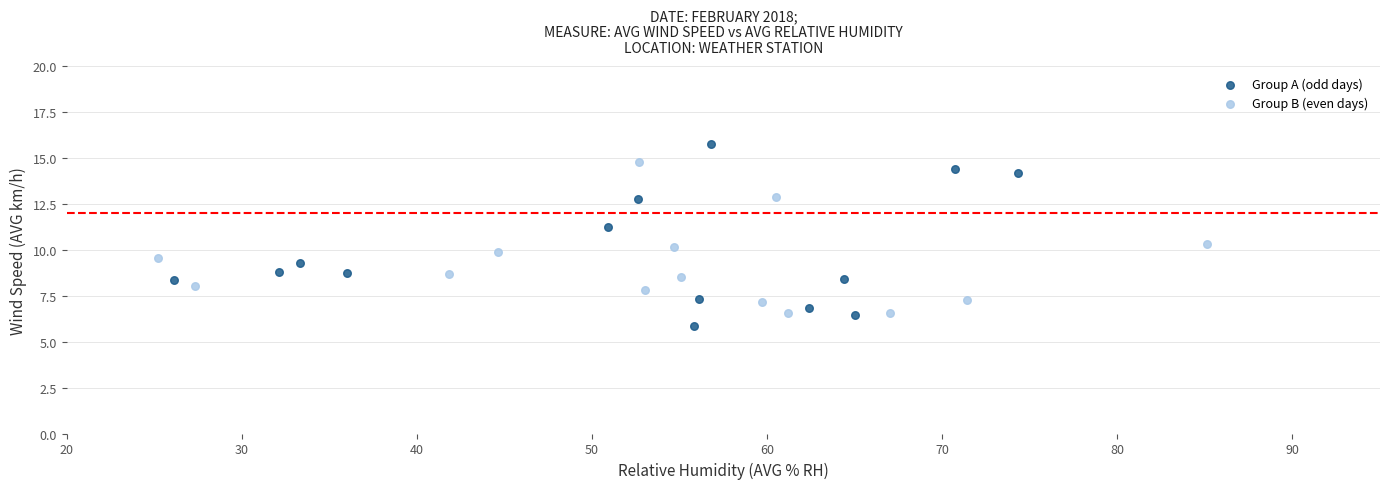

What are all the series names shown in the legend?

Group A (odd days), Group B (even days)